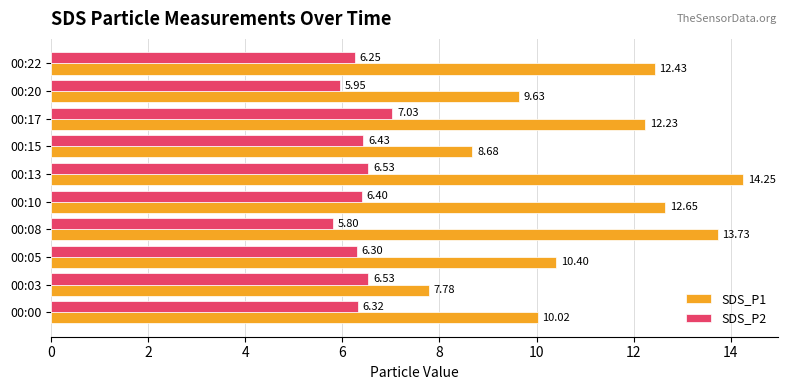

Between 00:17 and 00:22, which series saw the biggest shift?

SDS_P2